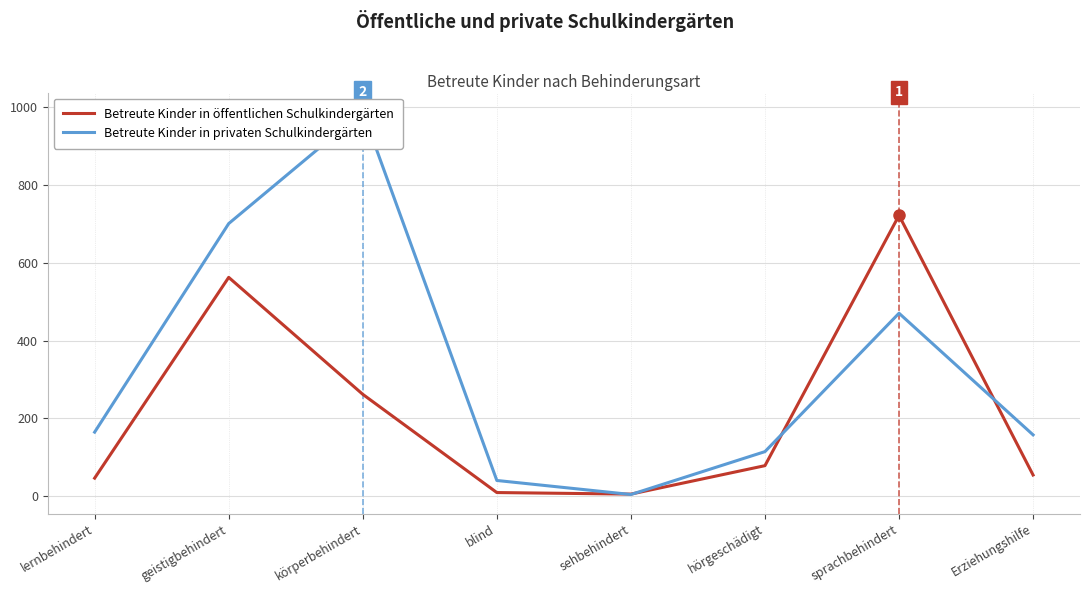

What is the difference between the second highest and second lowest values in the Betreute Kinder in öffentlichen Schulkindergärten series?

552